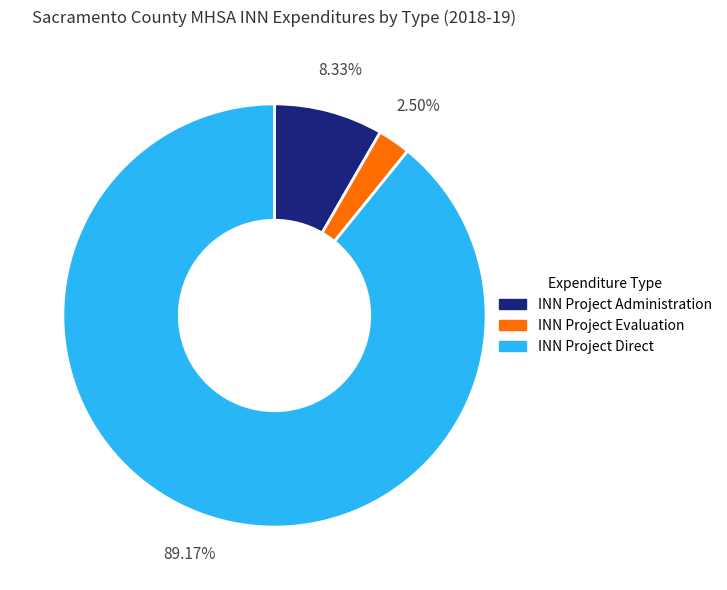

To the nearest percent, what is the difference between the largest and smallest slice percentages?

87%